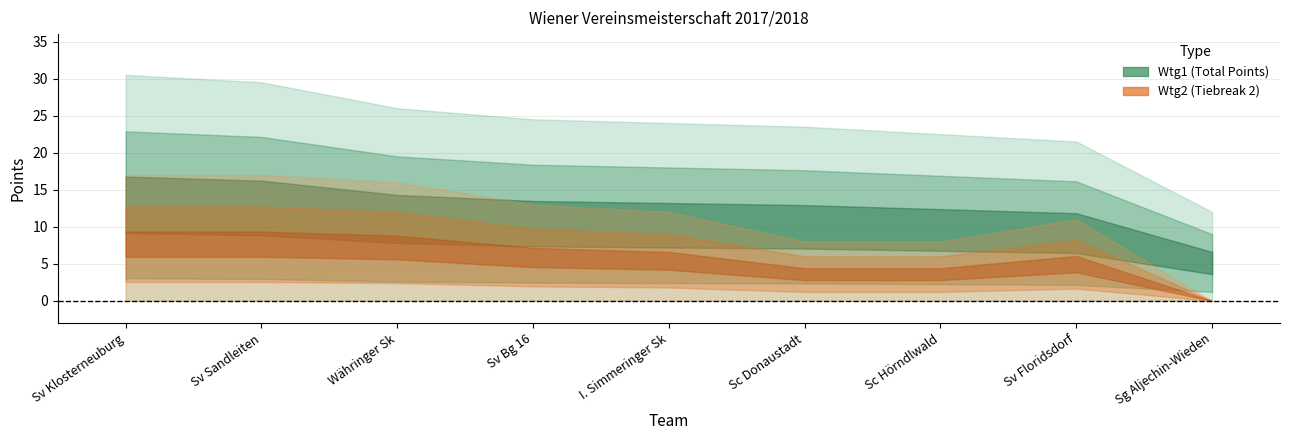

What is the difference between the second highest and second lowest values in the Wtg2 series?

9.0